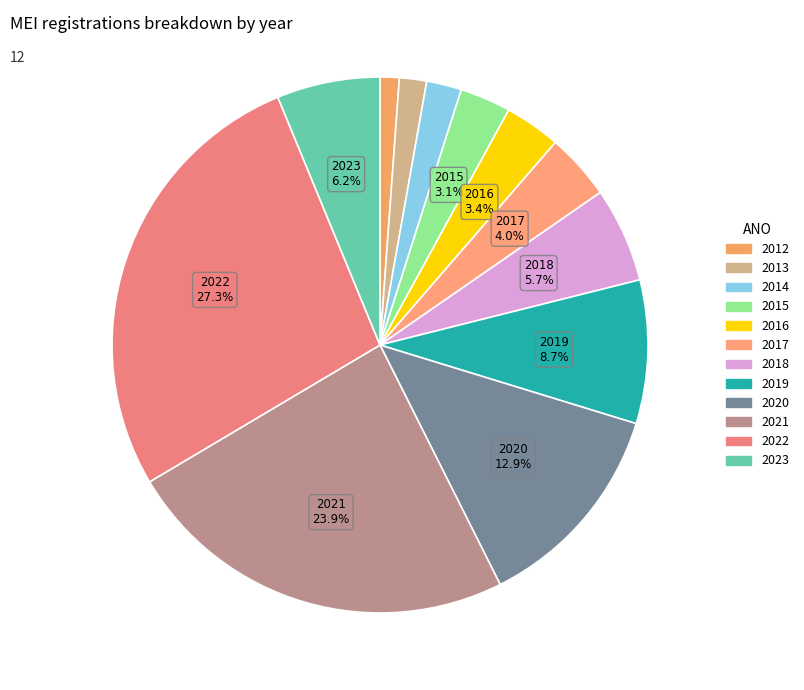

Rank the categories by value from lowest to highest.

2012, 2013, 2014, 2015, 2016, 2017, 2018, 2023, 2019, 2020, 2021, 2022